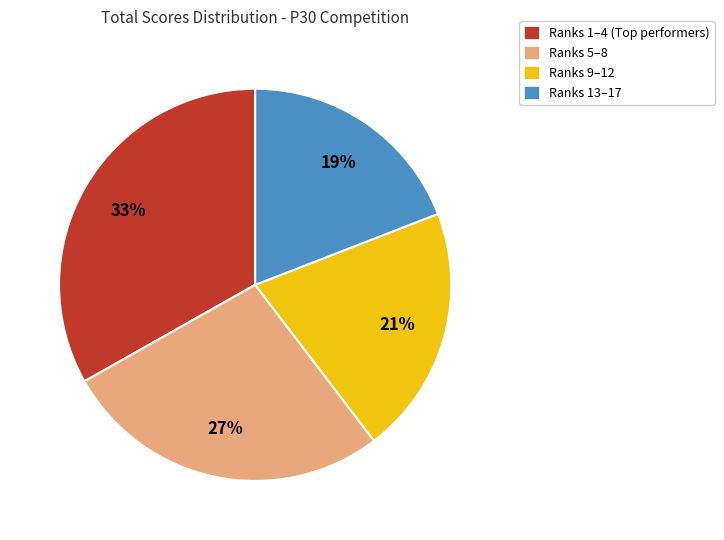

Rank the categories by value from lowest to highest.

Ranks 13–17, Ranks 9–12, Ranks 5–8, Ranks 1–4 (Top performers)